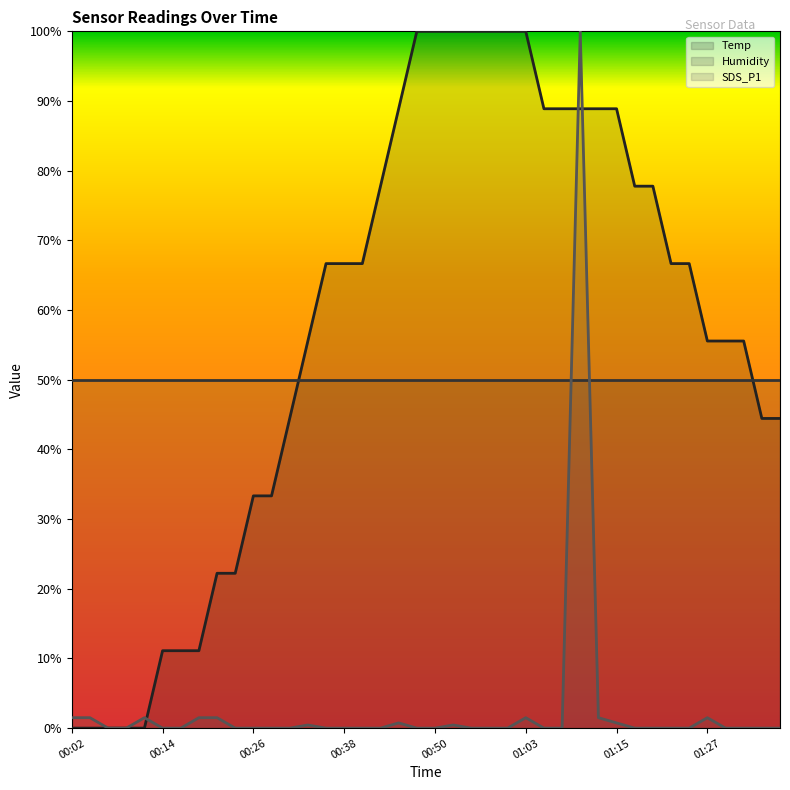

Where do Humidity (line) and Temp (line) first cross each other?

12 and 13